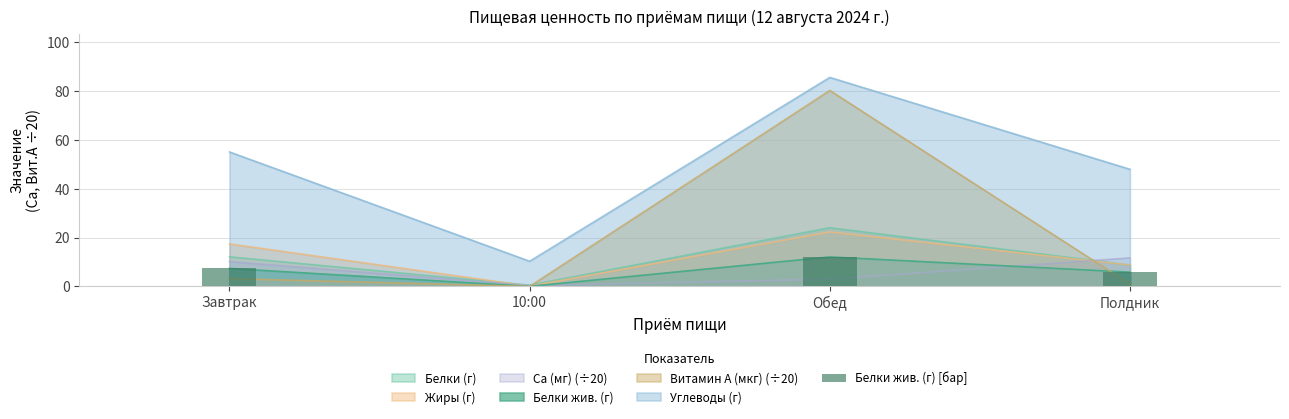

Which label corresponds to the largest value in the chart?

Обед